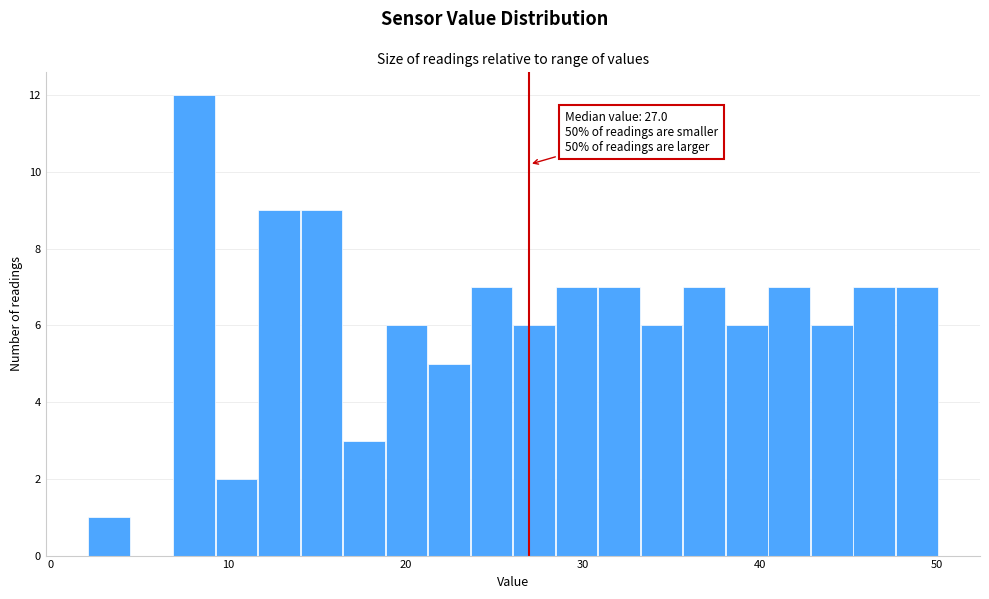

Read against the x-axis, roughly where is the centre of the tallest bar?

8